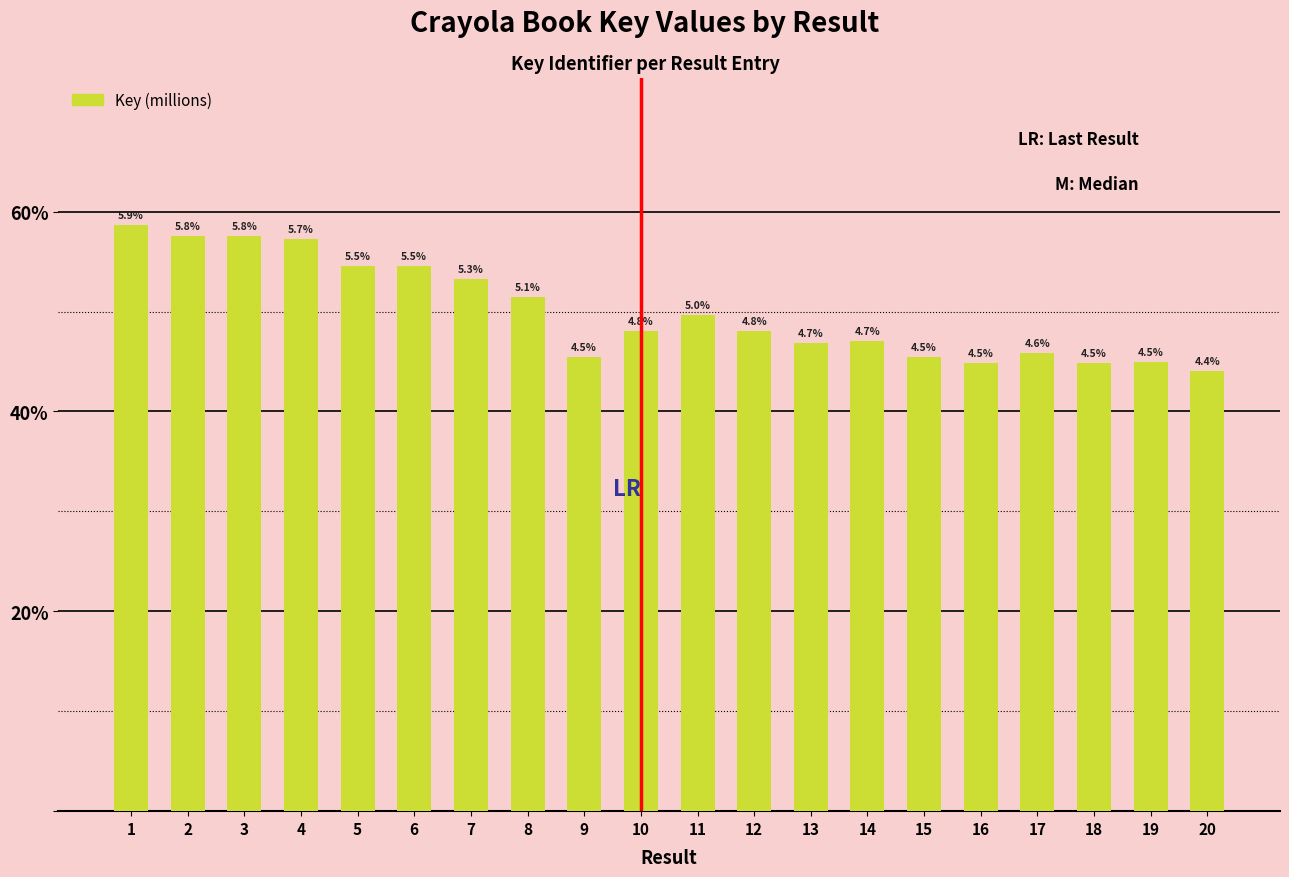

List the labels in order of value, smallest first.

20, 18, 16, 19, 15, 9, 17, 13, 14, 12, 10, 11, 8, 7, 5, 6, 4, 2, 3, 1